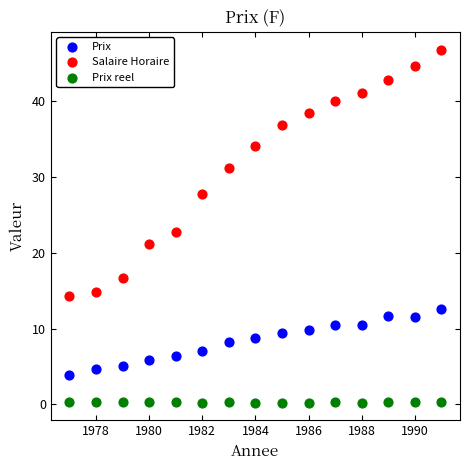

Which series contains the highest Y value?

Salaire Horaire